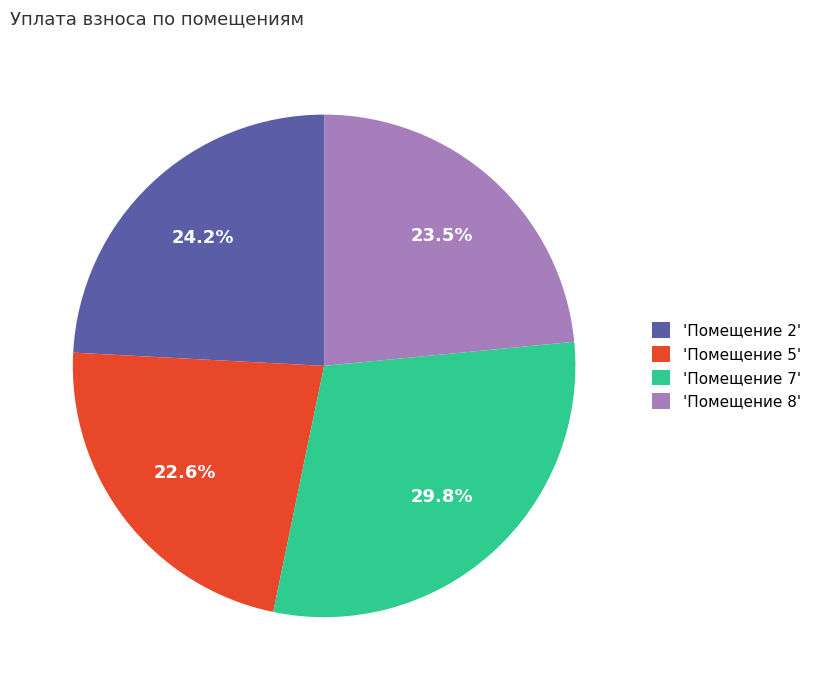

Which category has the smallest portion of the pie?

'Помещение 5'